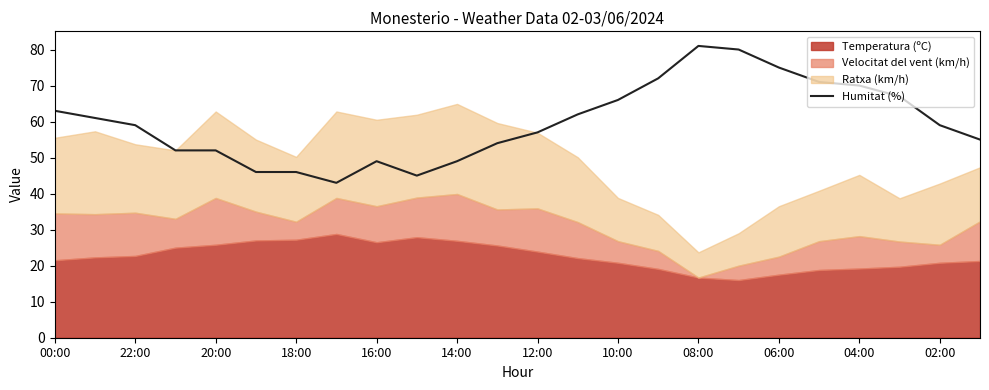

The value of Humitat (%) at 22:00 is 59. True or false?

True